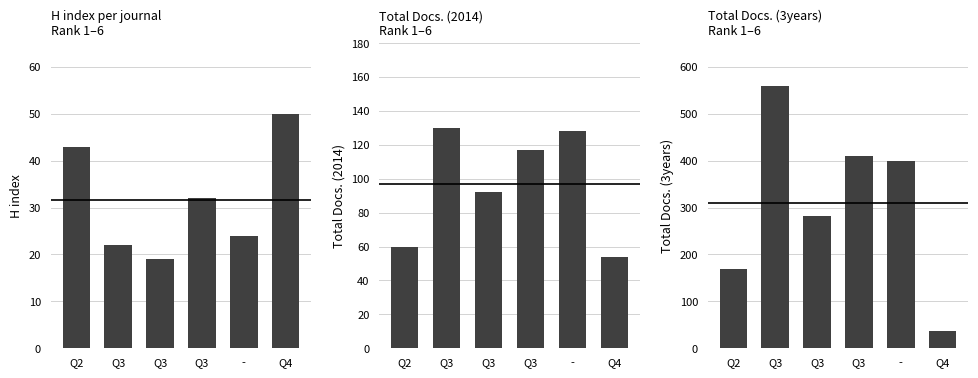

Are the bars grouped side by side (vs. stacked)?

Yes